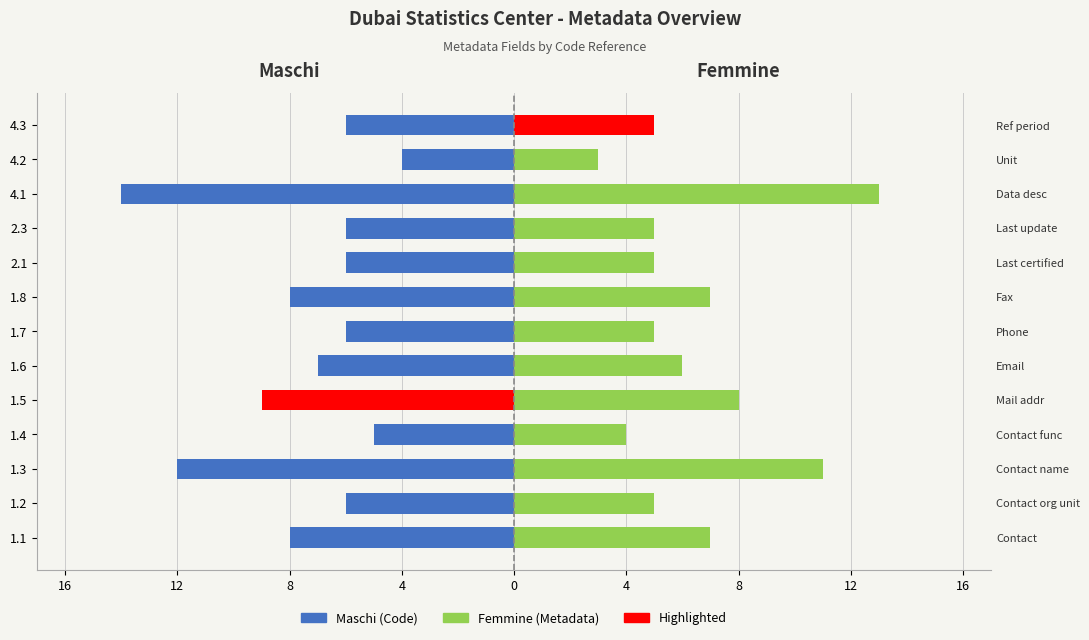

What is the difference between the maximum and minimum values in the Maschi series?

10